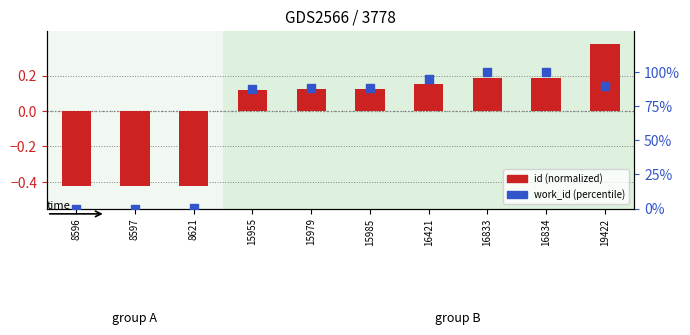

What are all the series names shown in the legend?

id (normalized), work_id (percentile)